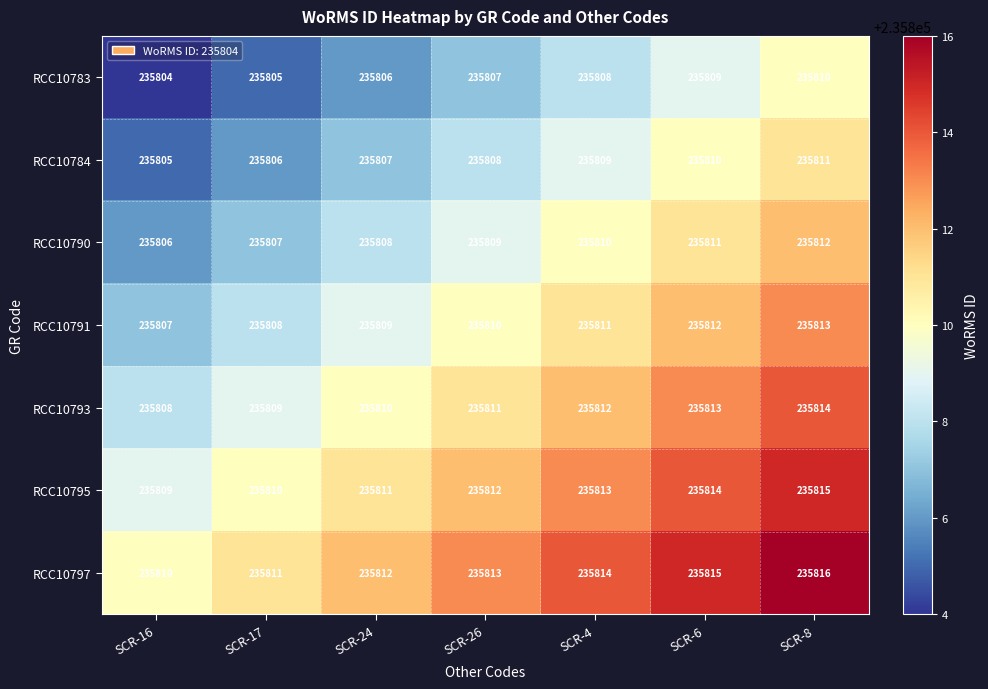

What is the sum of the RCC10790 values at SCR-17 and SCR-26?

471616